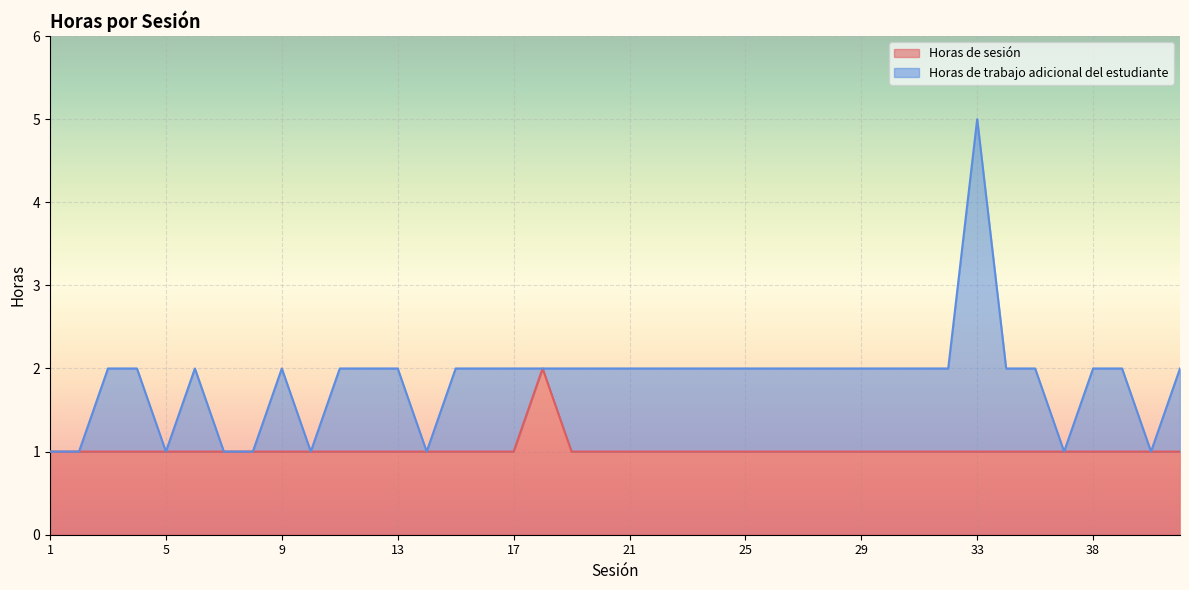

How many interior local peaks (higher than both neighbors) does the data have?

1